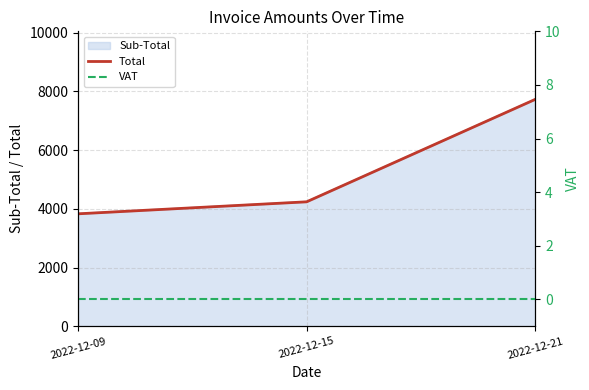

List the labels in order of VAT value, smallest first.

2022-12-09, 2022-12-15, 2022-12-21